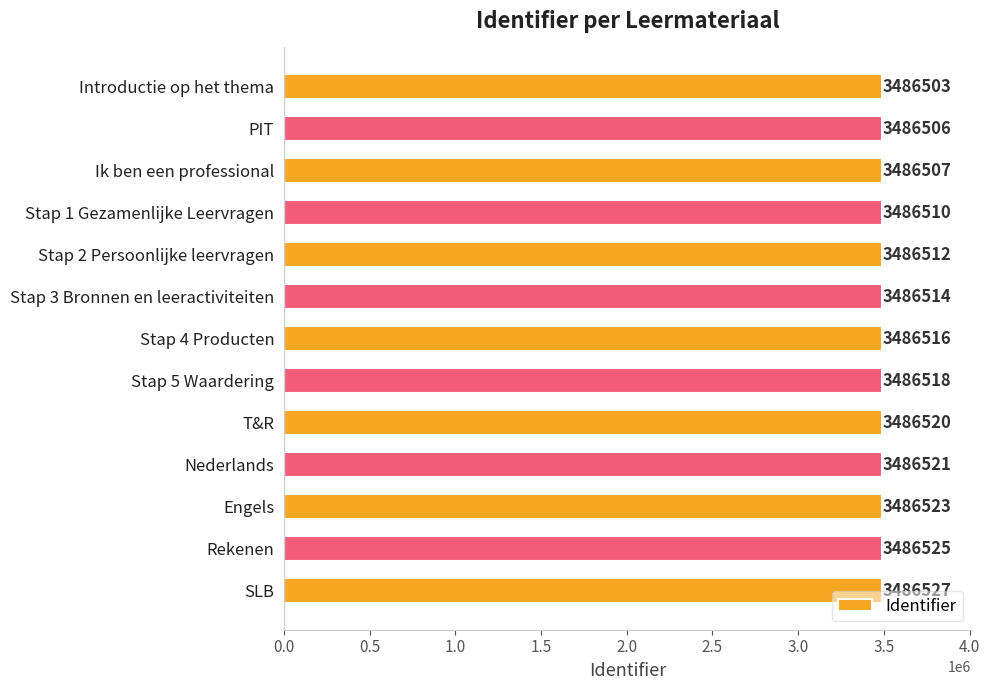

How many bars are there in total?

13